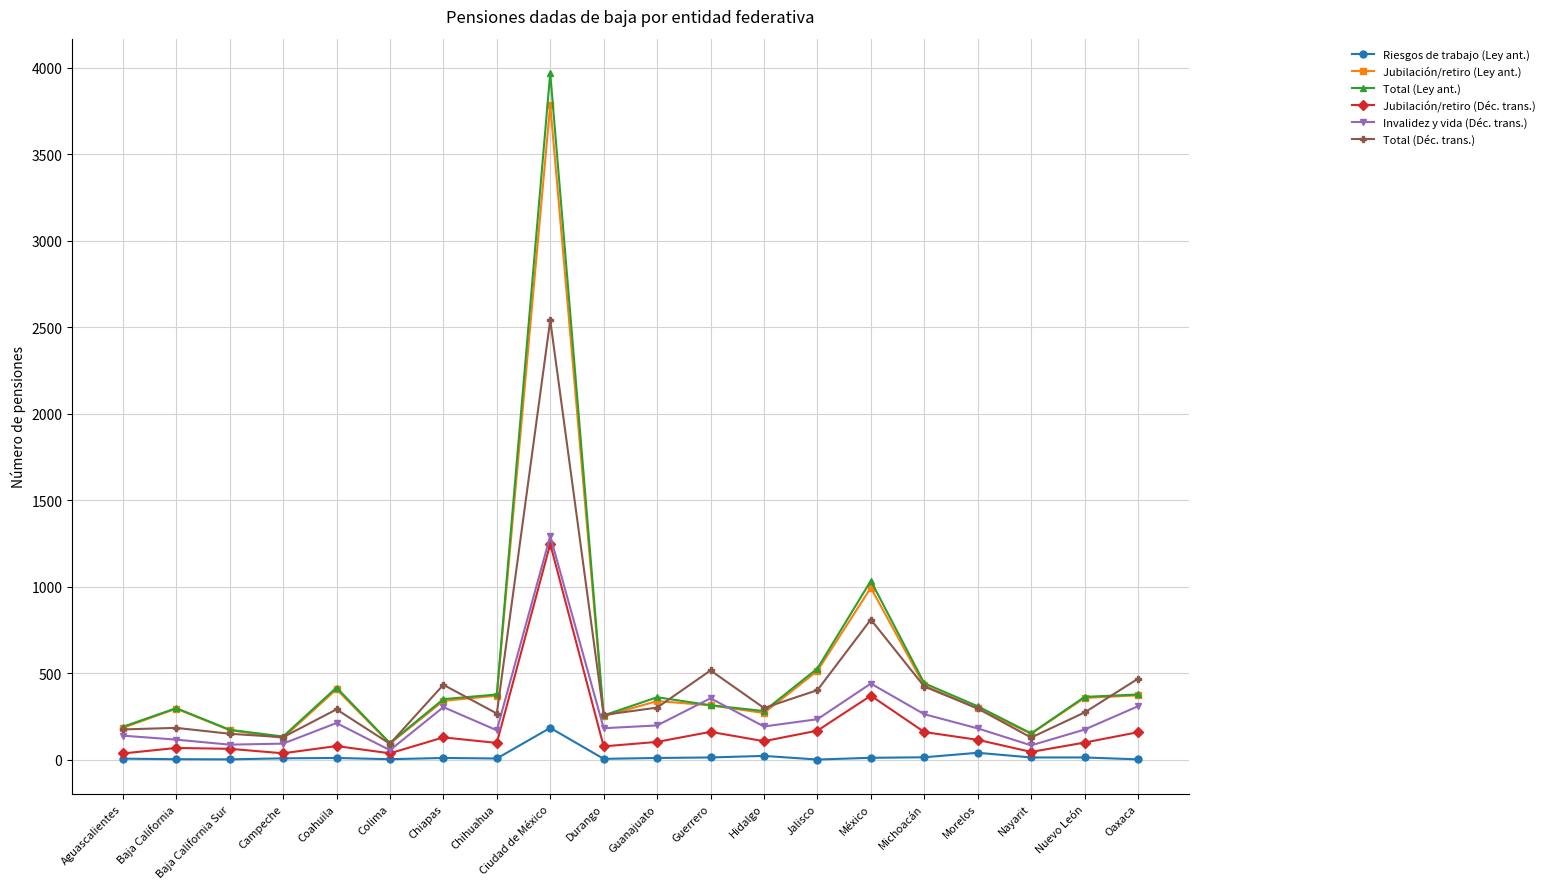

What is the label of the 7th point from the left?

Chiapas